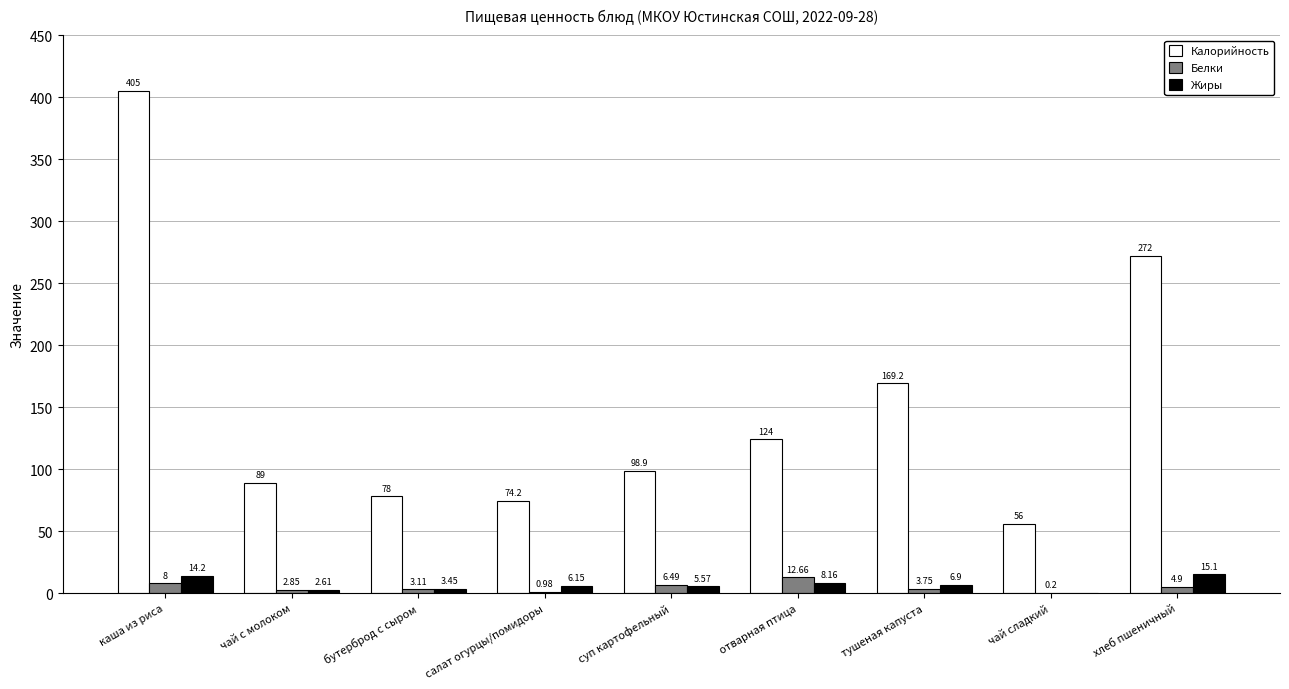

Count the number of categories in the chart.

9